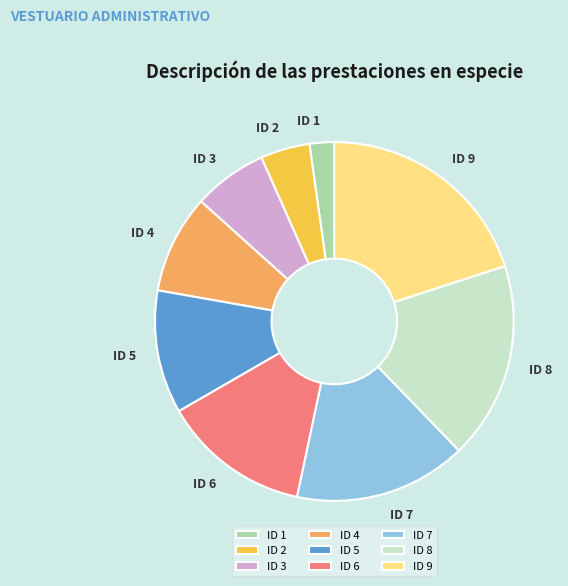

Rank the categories by value from highest to lowest.

ID 9, ID 8, ID 7, ID 6, ID 5, ID 4, ID 3, ID 2, ID 1